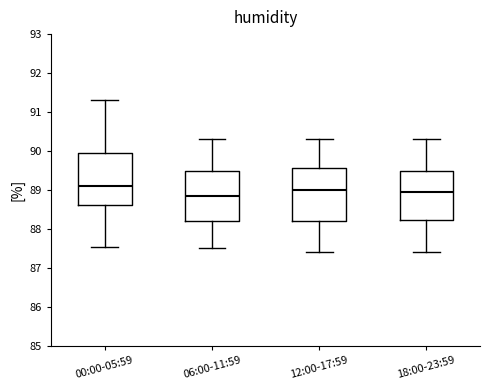

Reading left to right, transcribe this box plot: for each box, give where its median line is, the range the box spans, and where its two whiskers end, as read against the y-axis. The values are not printed on the chart, so give them approximately, as read against the axis.

00:00-05:59: median 89.1, box 88.6 to 90.0, whiskers 87.6 to 91.3
06:00-11:59: median 88.9, box 88.2 to 89.5, whiskers 87.5 to 90.3
12:00-17:59: median 89.0, box 88.2 to 89.6, whiskers 87.4 to 90.3
18:00-23:59: median 89.0, box 88.2 to 89.5, whiskers 87.4 to 90.3